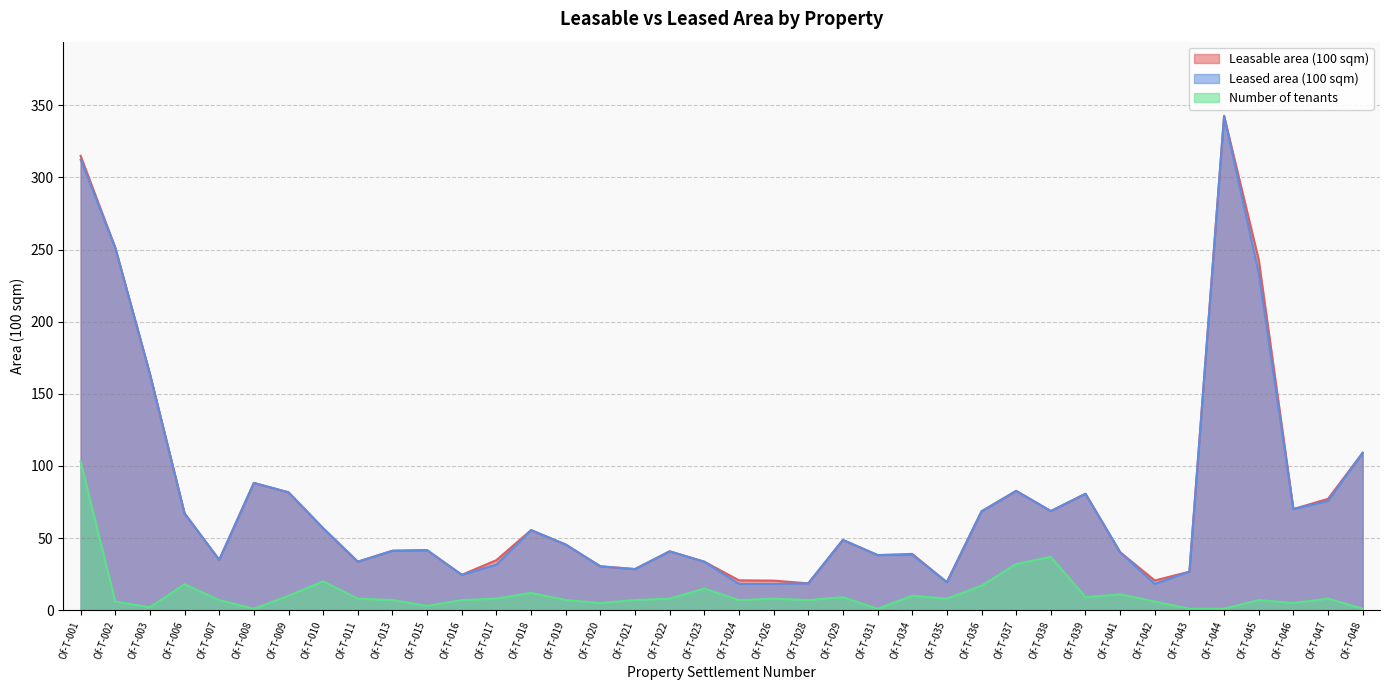

What is the smallest value displayed?

1.0